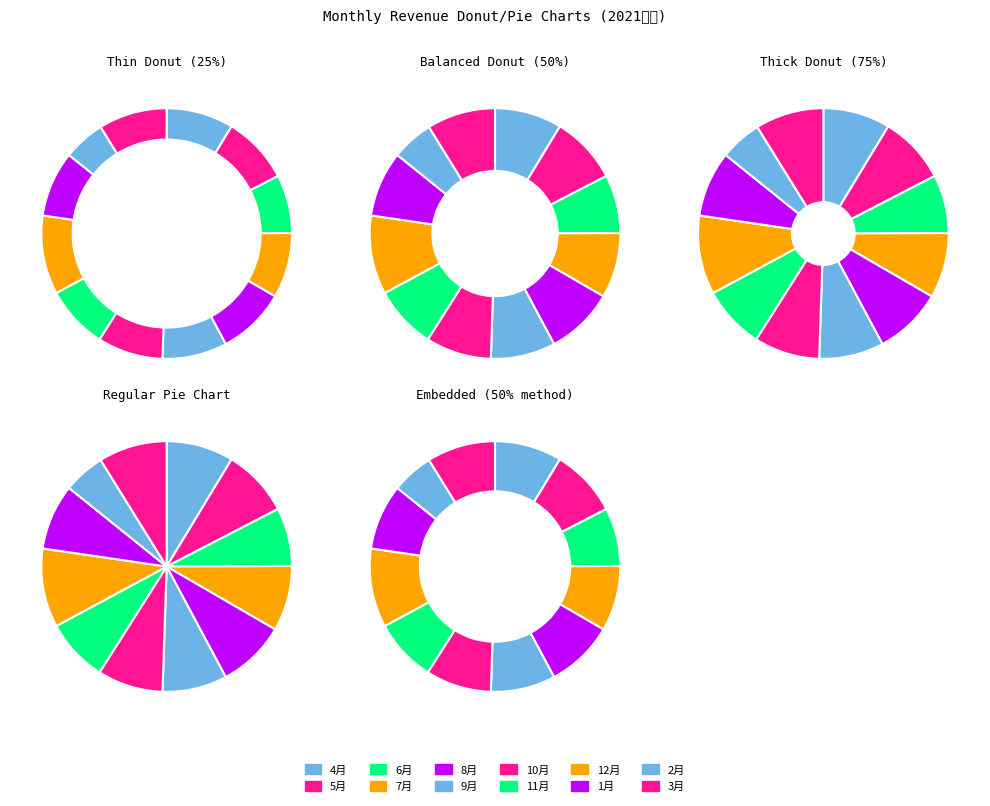

Approximately how many times larger is the value at 7月 compared to 1月?

1.0